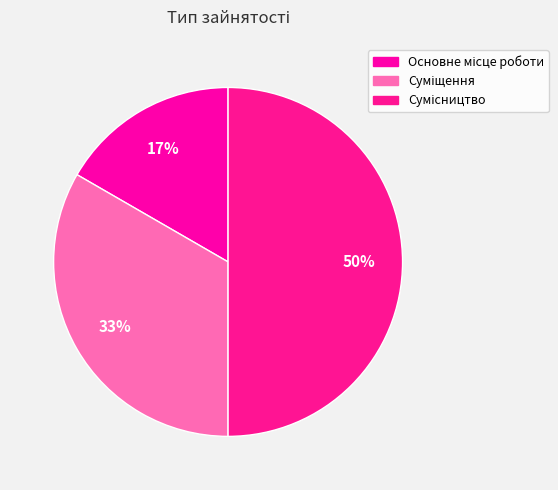

How many slices are in this pie chart?

3